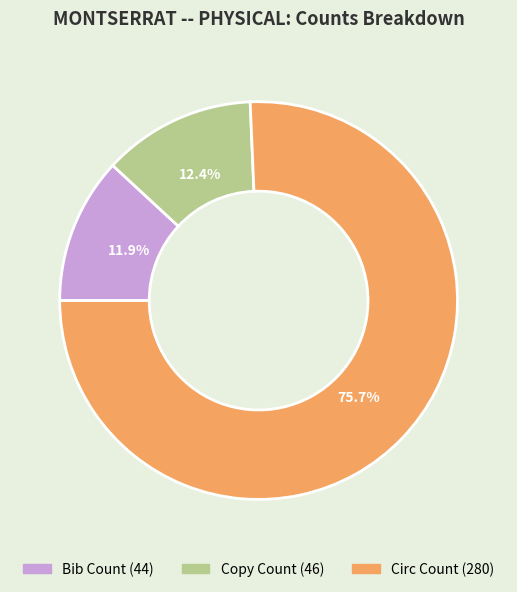

Does Copy Count represent more than half of the total?

No